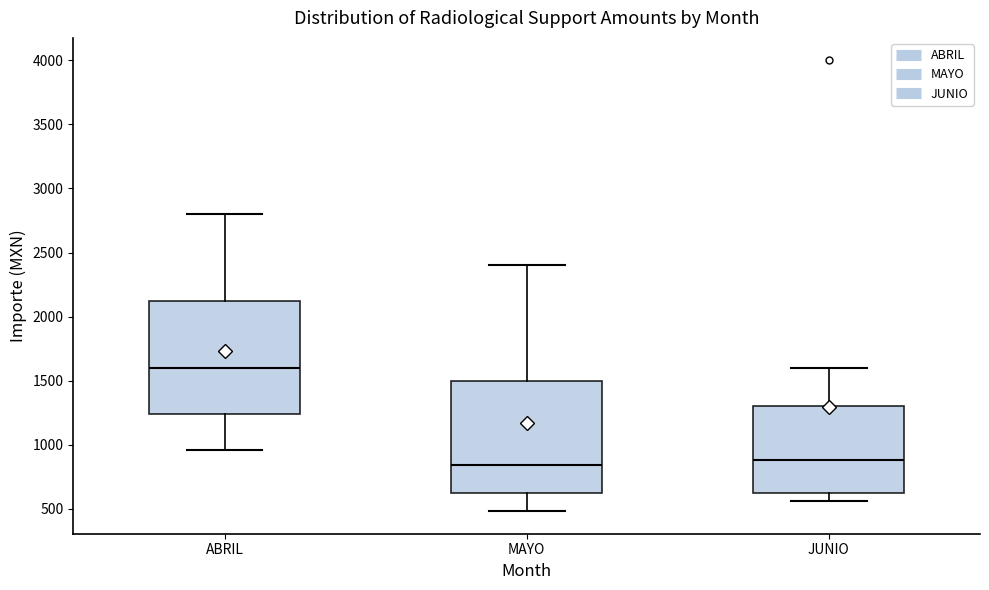

Where is the lower edge of the box for MAYO on the y-axis? The values are not printed on the chart, so give them approximately, as read against the axis.

600